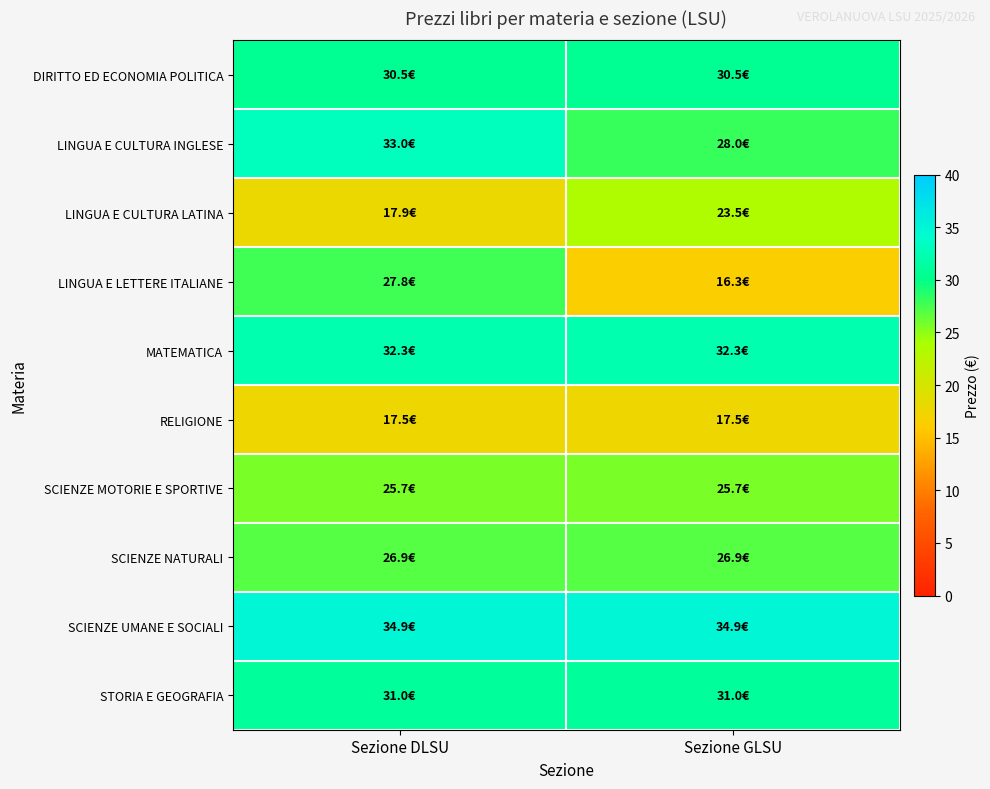

At which category does the chart reach its peak across all series?

Sezione DLSU